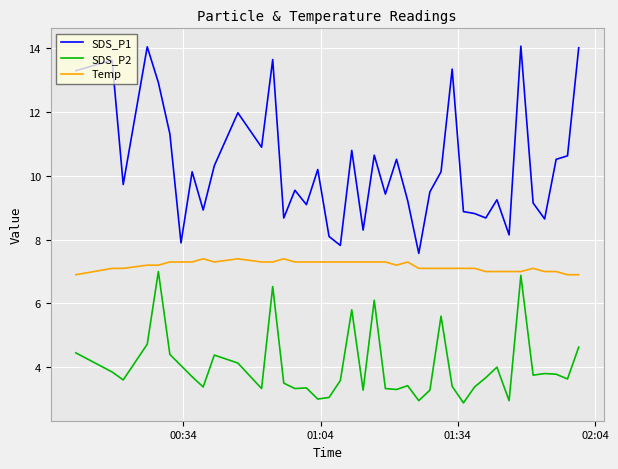

What is the average value of the SDS_P1 series?

10.3